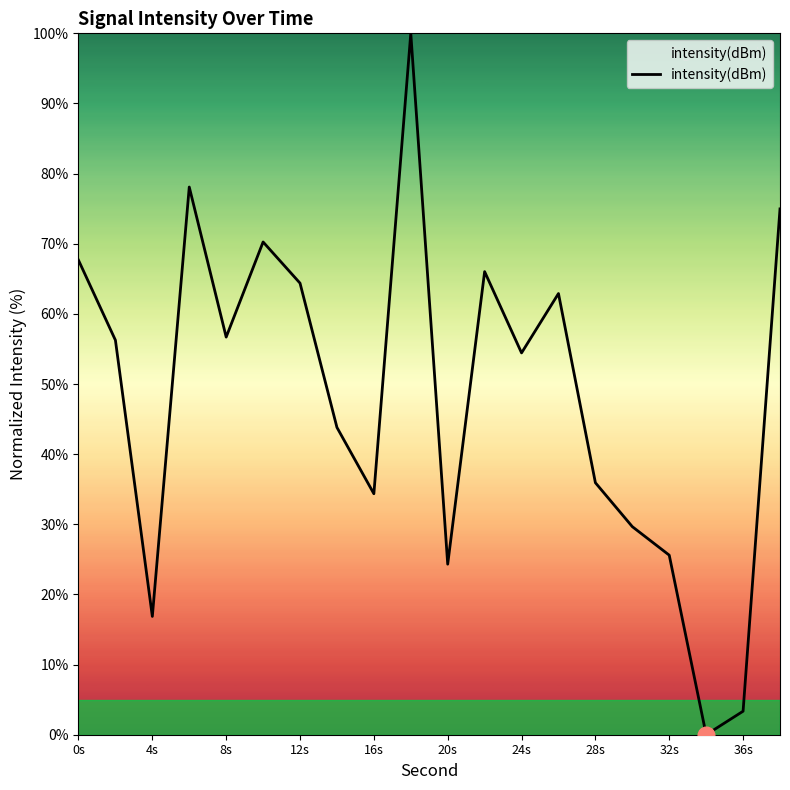

How many positive values are there?

19